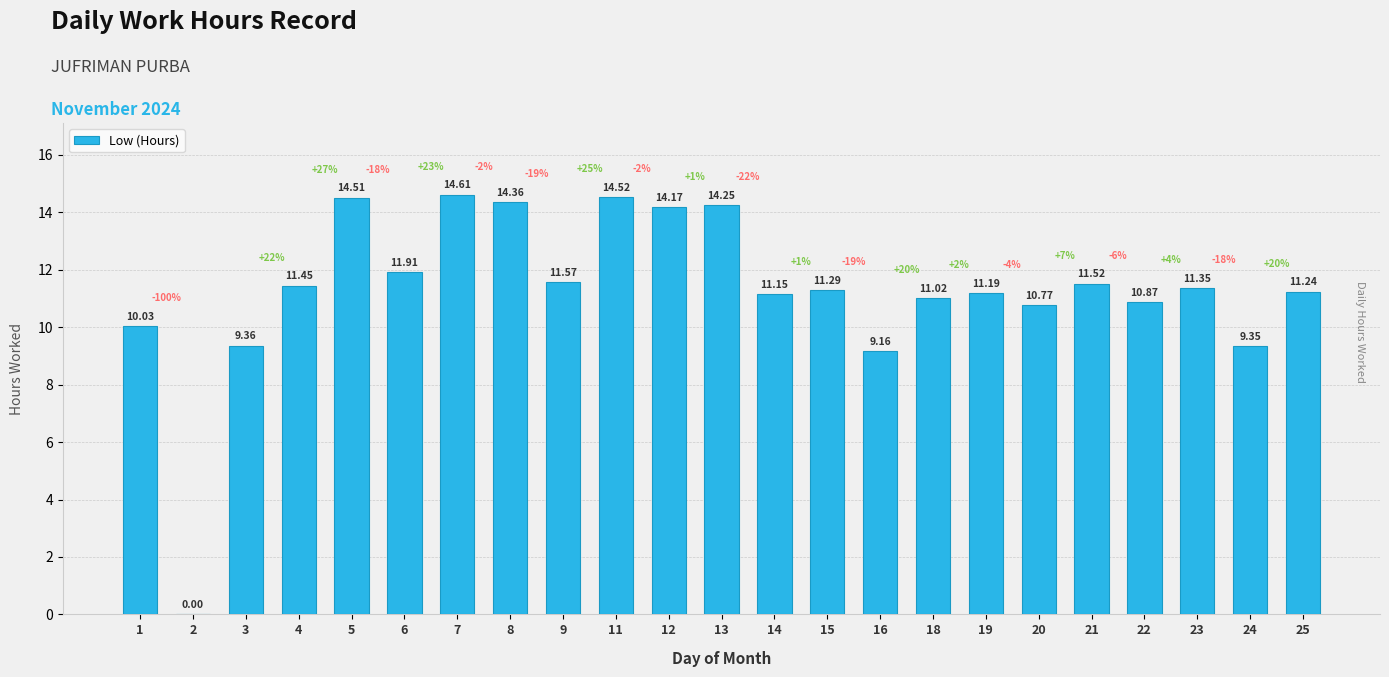

At which label is the value closest to 7?

16